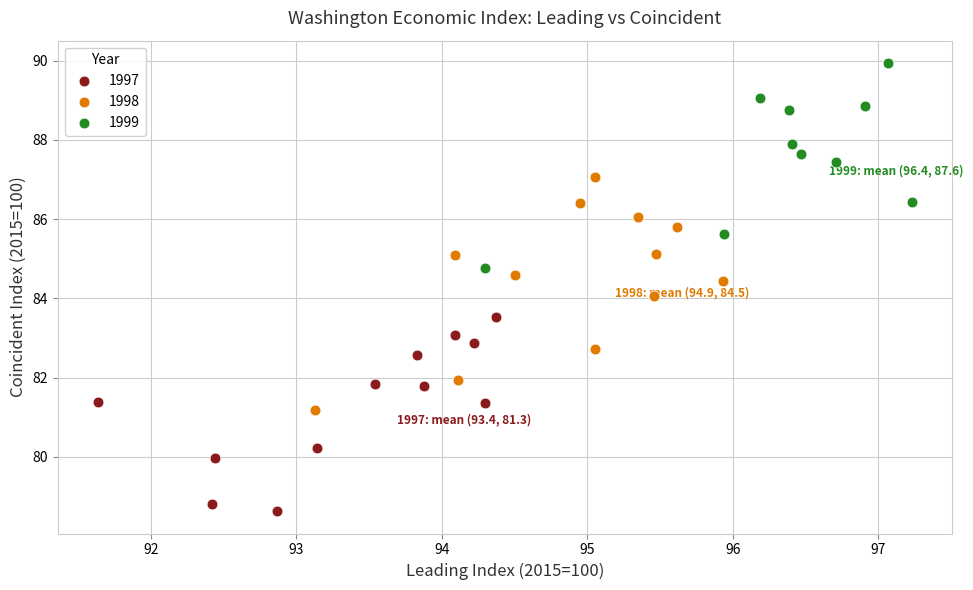

Which series contains the lowest Y value?

1997